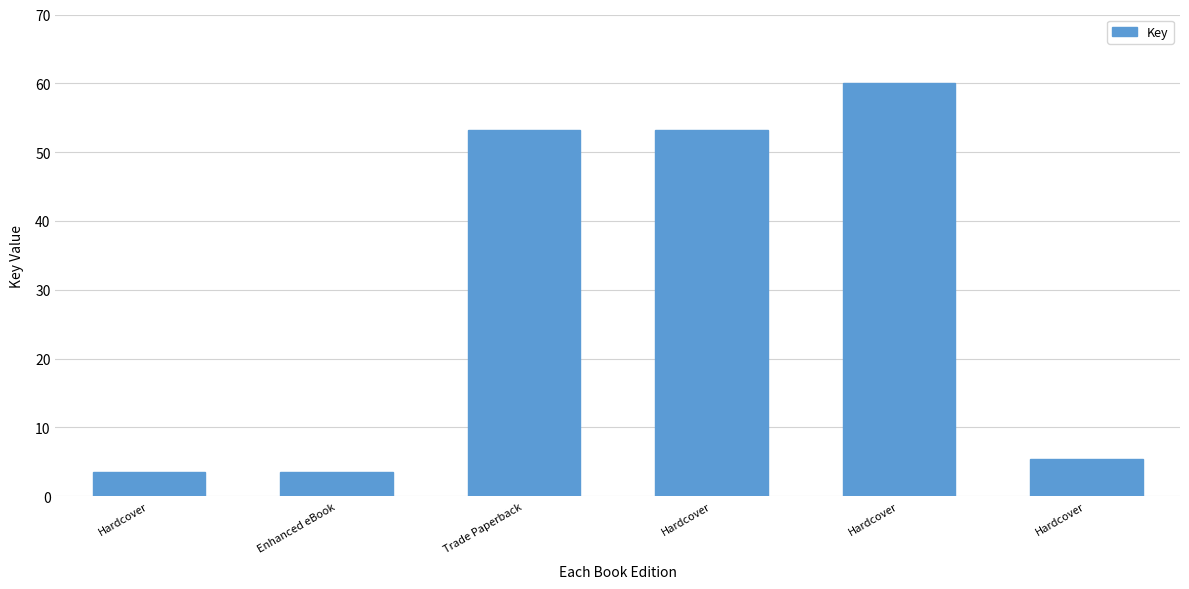

Is it true that the value at Enhanced eBook is 3.5?

True